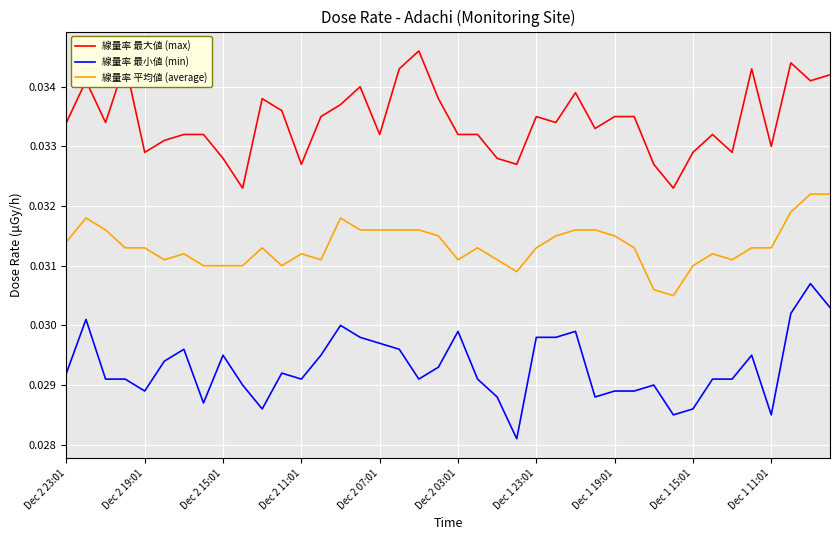

Which series has the widest spread of values?

線量率 最小値 (min)